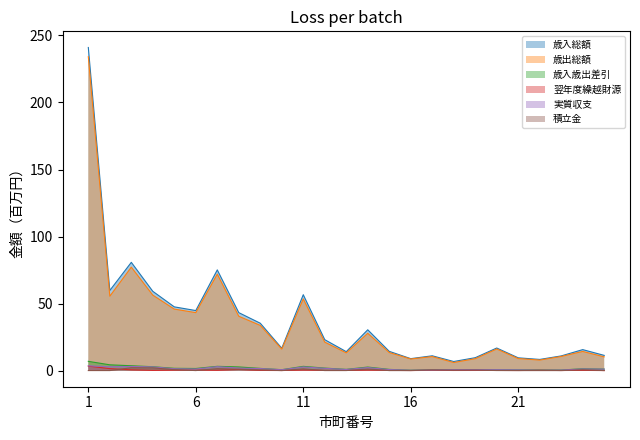

The 歳入総額 series shows 23.4 at 20. True or false?

False